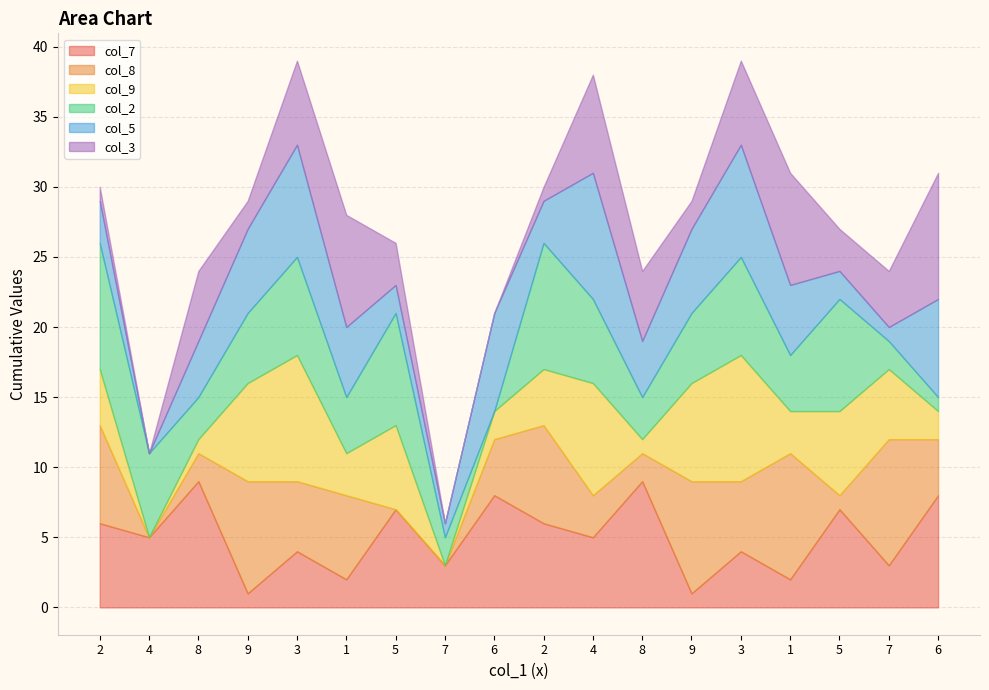

How many positive values does the col_5 series have?

17